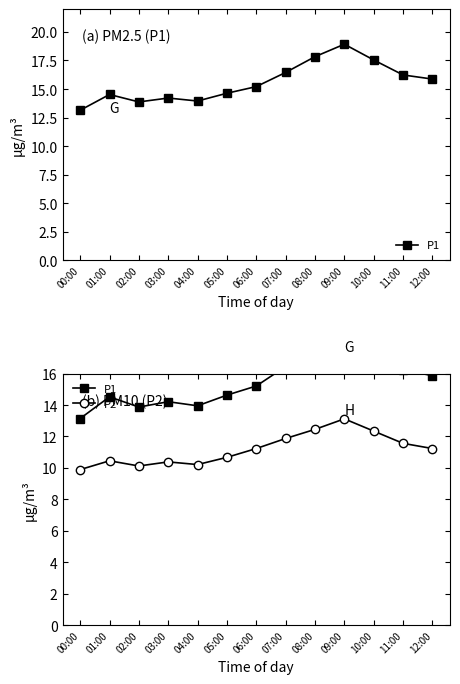

Which category has the highest value across all series?

09:00